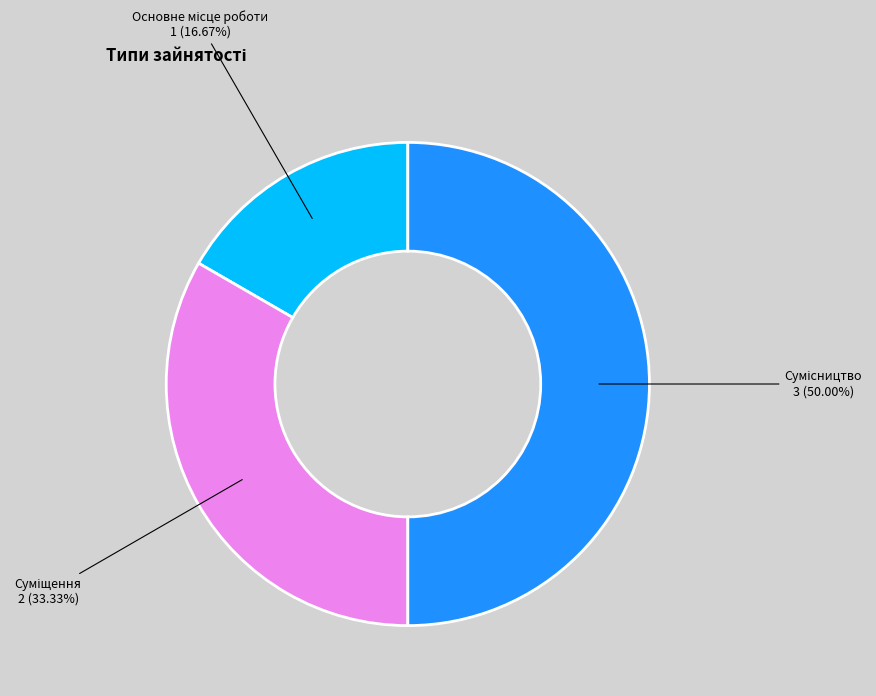

How many segments does this pie chart have?

3